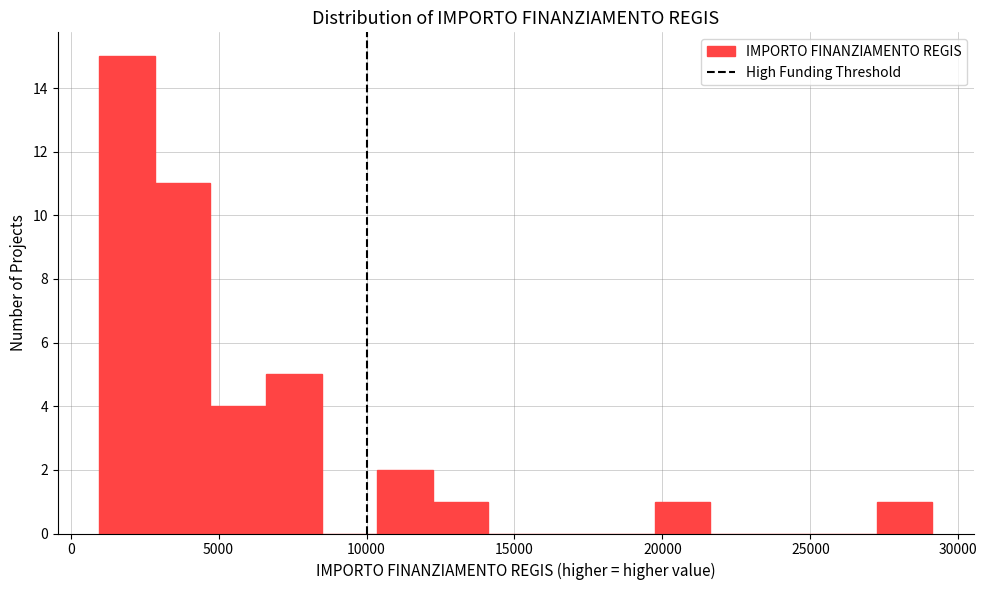

Around what value on the x-axis is the tallest bar? Give the approximate position of its centre, as read against the axis.

2000